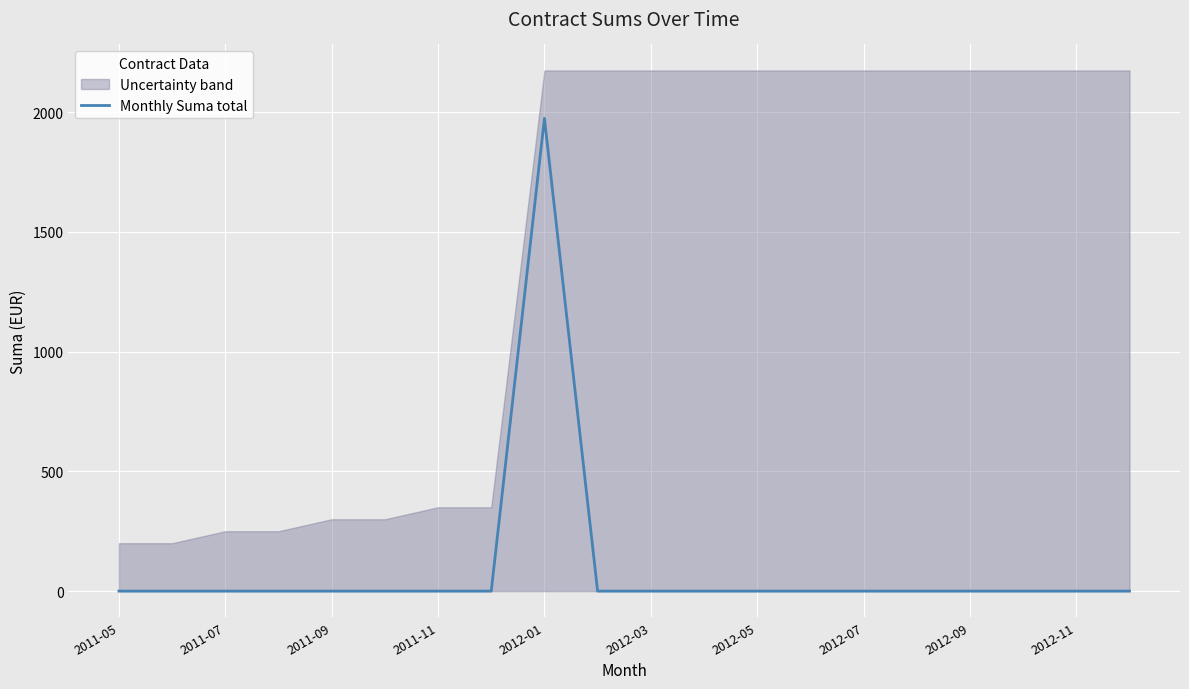

What position from the right is 17?

3